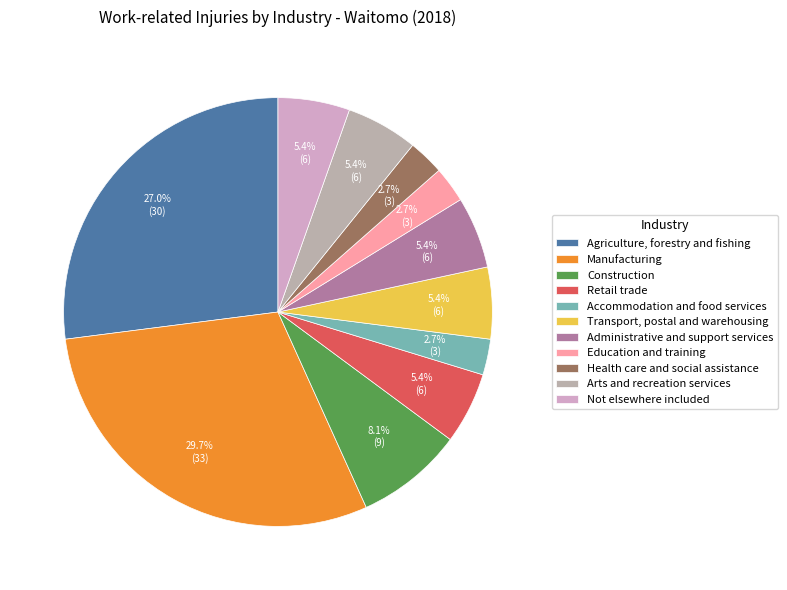

To the nearest percent, what portion does Manufacturing represent?

30%